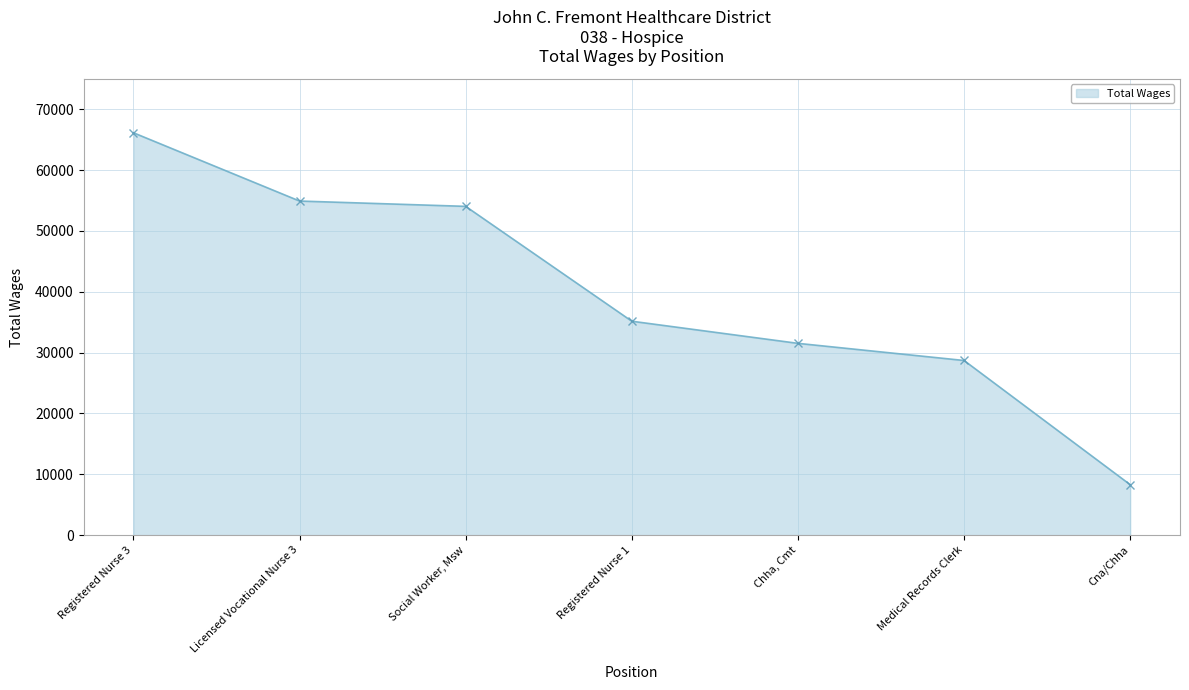

The chart shows a value of 54918 at Licensed Vocational Nurse 3. True or false?

True